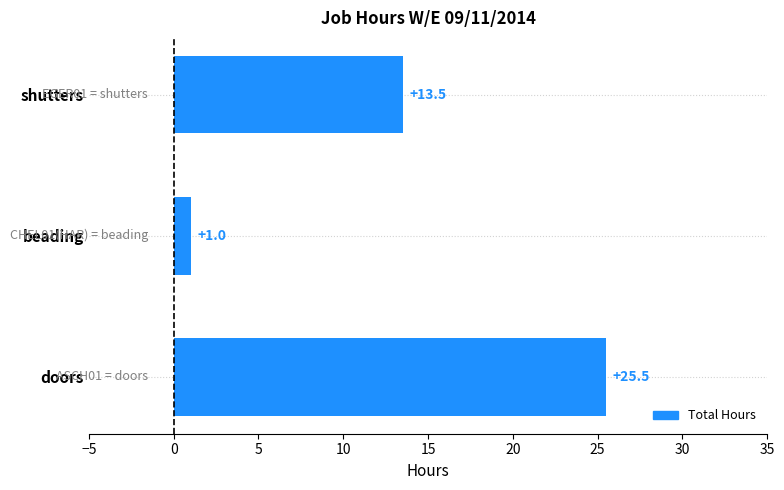

True or false: the data shows 20.0 at shutters.

False